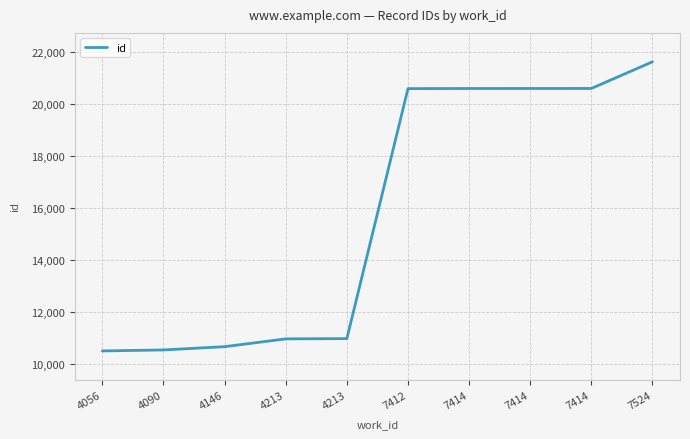

How many lines are shown in the chart?

1